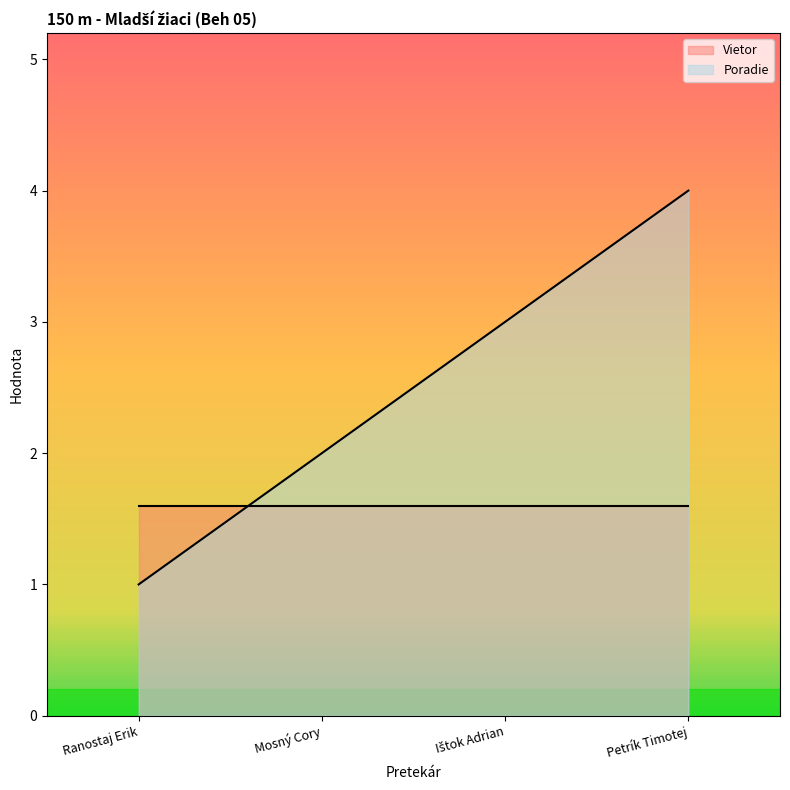

What is the smallest value displayed?

1.0